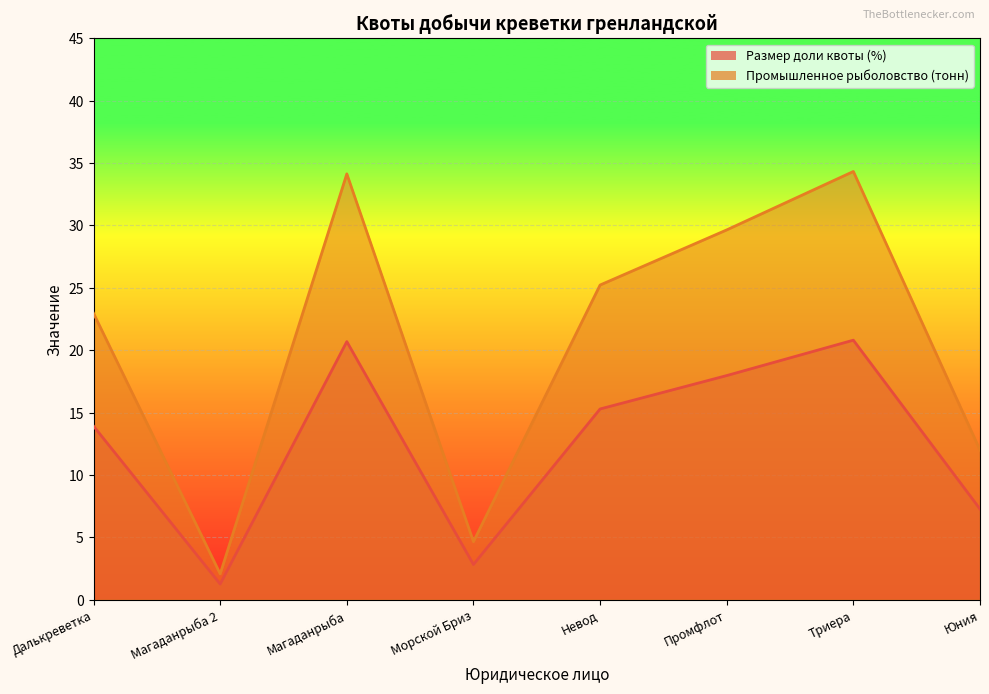

Which series has the largest range (max minus min)?

Промышленное рыболовство (тонн)